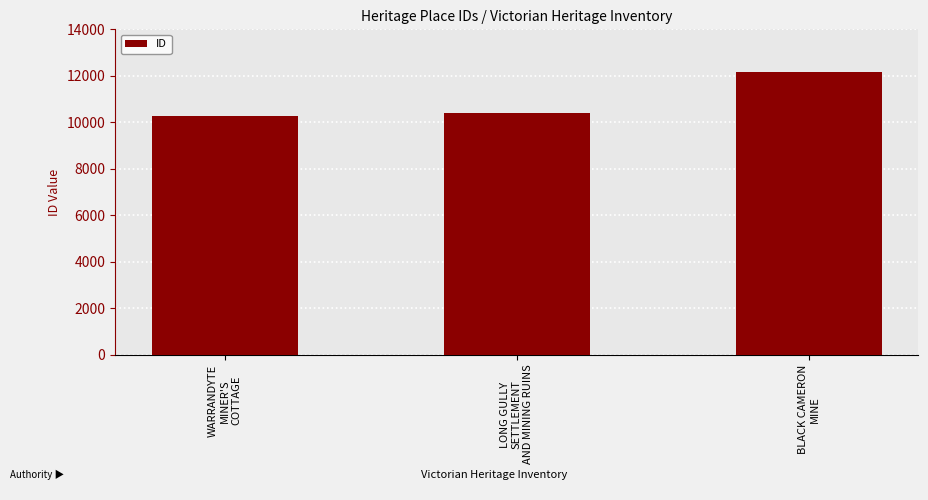

What is the difference between the maximum and minimum values?

1878